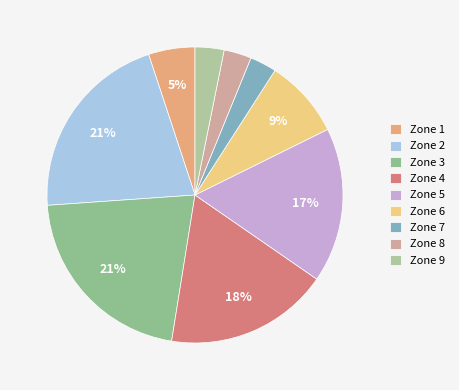

Rank the categories by value from highest to lowest.

Zone 3, Zone 2, Zone 4, Zone 5, Zone 6, Zone 1, Zone 9, Zone 8, Zone 7